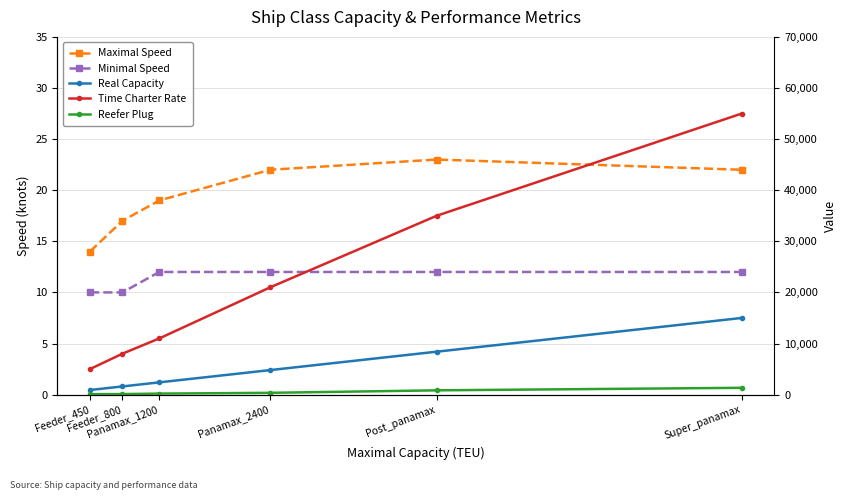

What is the value of the Maximal Speed point at the 4th from the left?

22